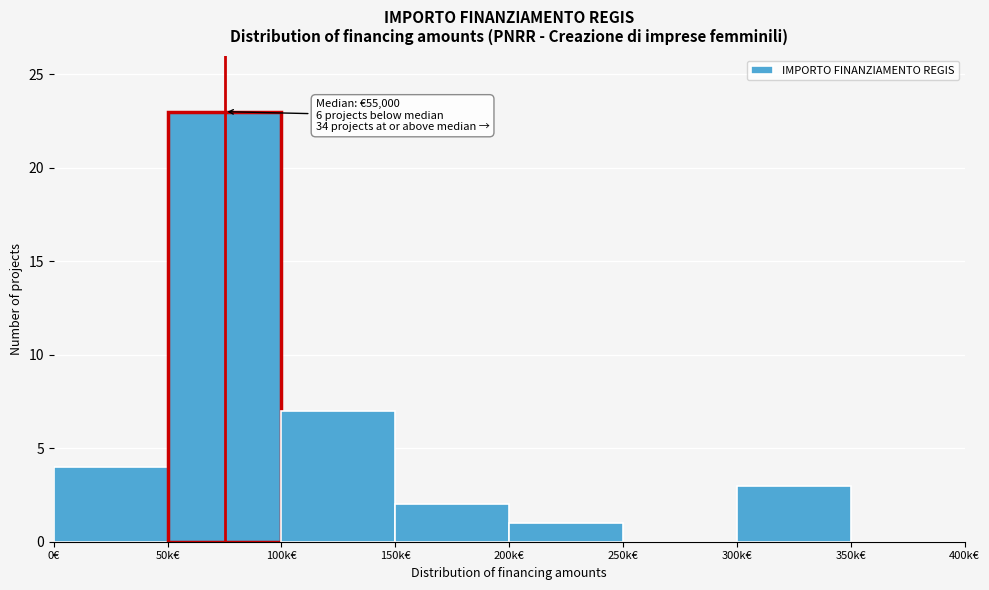

Reading left to right, list all the values displayed in this chart.

0€=4	50k€=23	100k€=7	150k€=2	200k€=1	250k€=0	300k€=3	350k€=0